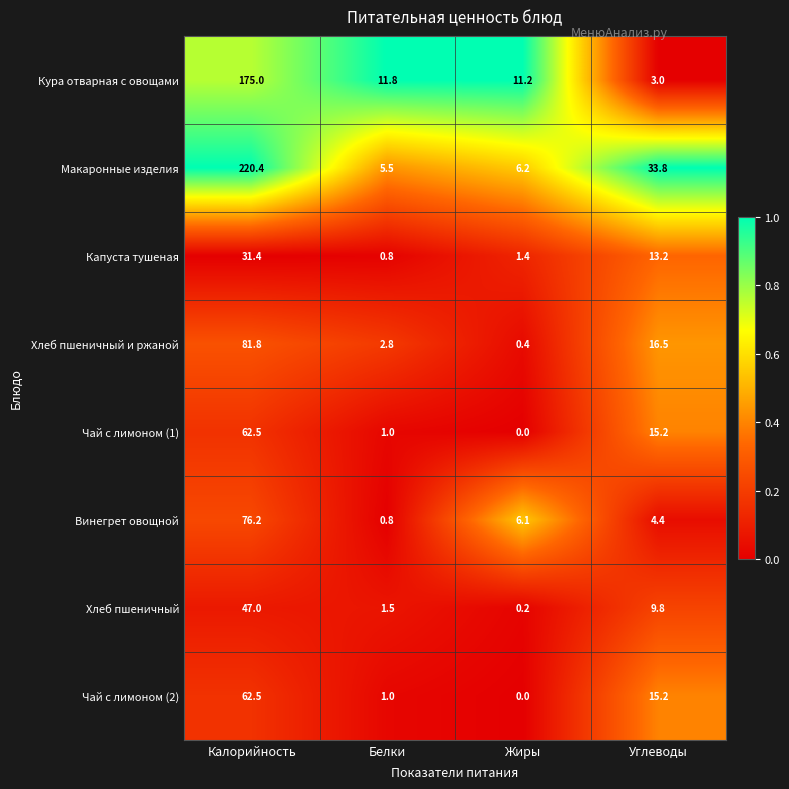

How many series are shown in this chart?

8